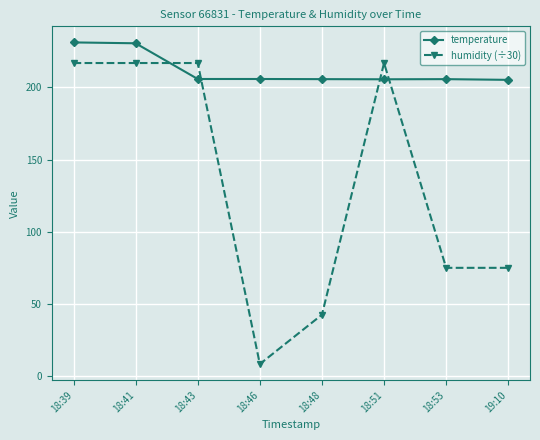

How many distinct data groups are displayed?

2